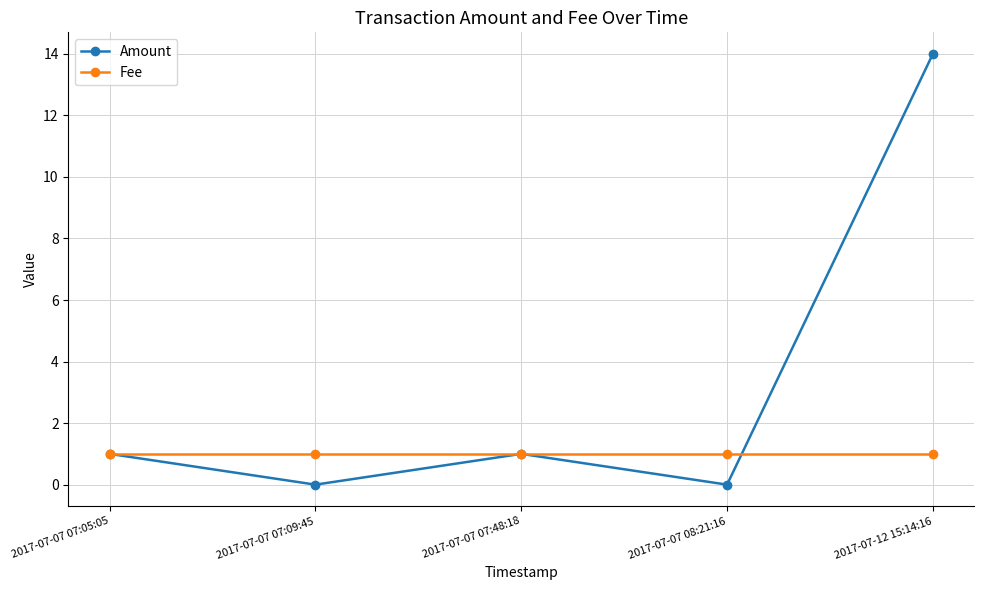

Rank the series by their average value, from highest to lowest.

Amount, Fee